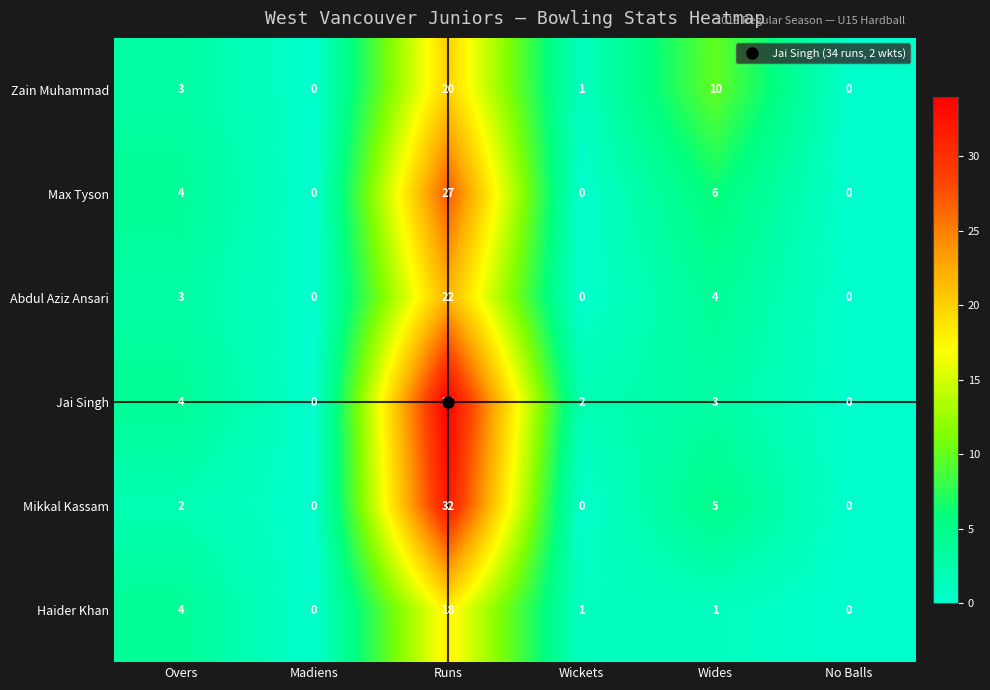

Where is Zain Muhammad nearest to the value 10?

Wides